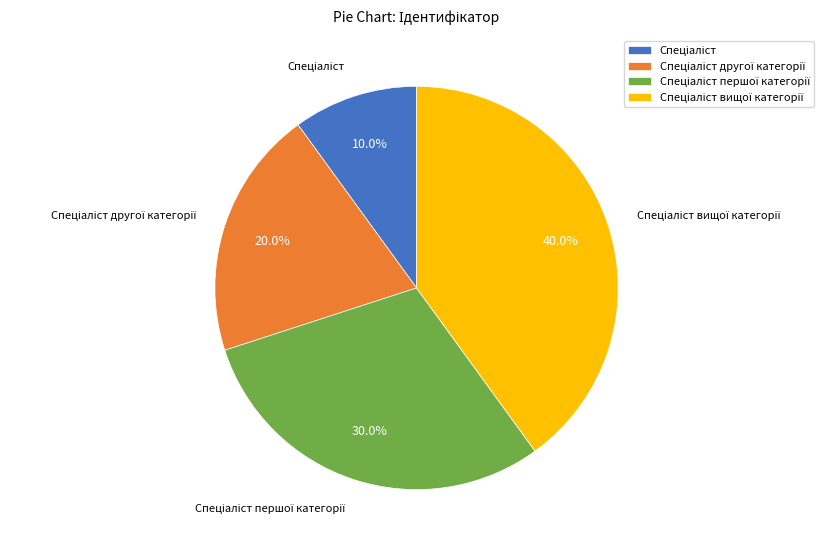

Is there any slice that represents more than half of the pie?

No